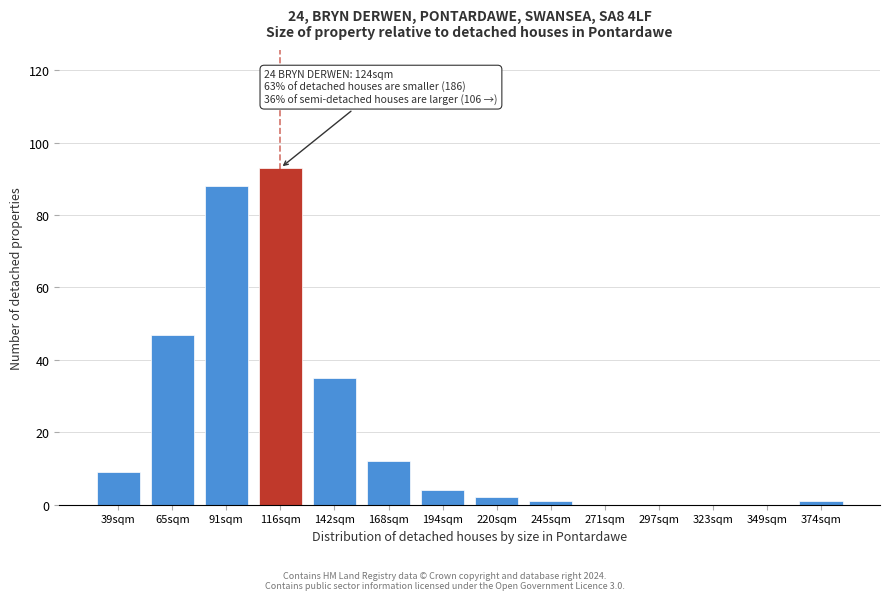

Reading left to right, what are all the values shown in this chart?

39sqm=9	65sqm=47	91sqm=88	116sqm=93	142sqm=35	168sqm=12	194sqm=4	220sqm=2	245sqm=1	271sqm=0	297sqm=0	323sqm=0	349sqm=0	374sqm=1